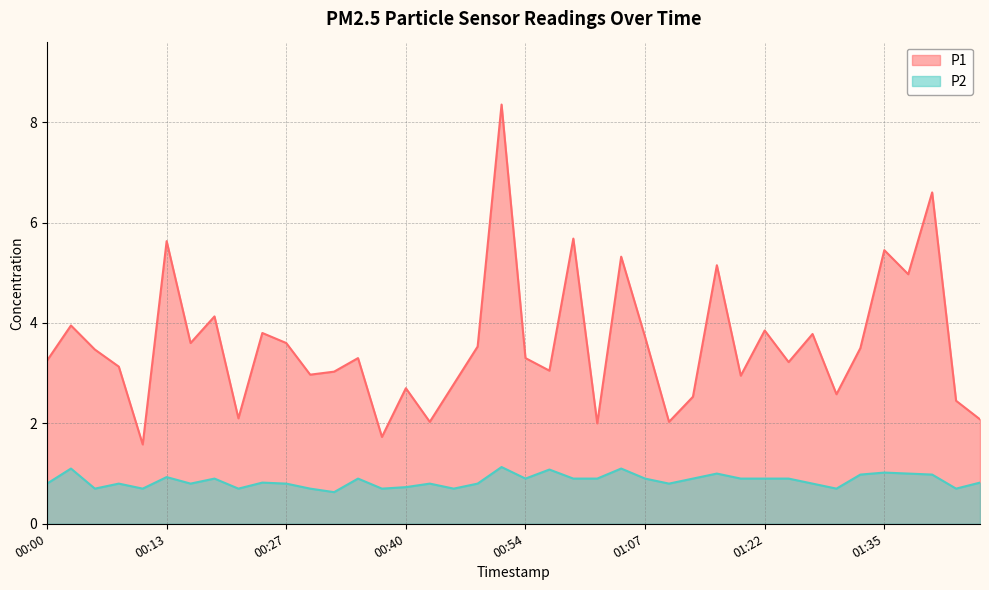

Reading left to right, list all the values displayed in this chart.

P1: 3.2	4.0	3.5	3.1	1.6	5.6	3.6	4.1	2.1	3.8	3.6	3.0	3.0	3.3	1.7	2.7	2.0	2.8	3.5	8.3	3.3	3.0	5.7	2.0	5.3	3.7	2.0	2.5	5.2	3.0	3.9	3.2	3.8	2.6	3.5	5.5	5.0	6.6	2.5	2.1
P2: 0.8	1.1	0.7	0.8	0.7	0.9	0.8	0.9	0.7	0.8	0.8	0.7	0.6	0.9	0.7	0.7	0.8	0.7	0.8	1.1	0.9	1.1	0.9	0.9	1.1	0.9	0.8	0.9	1.0	0.9	0.9	0.9	0.8	0.7	1.0	1.0	1.0	1.0	0.7	0.8